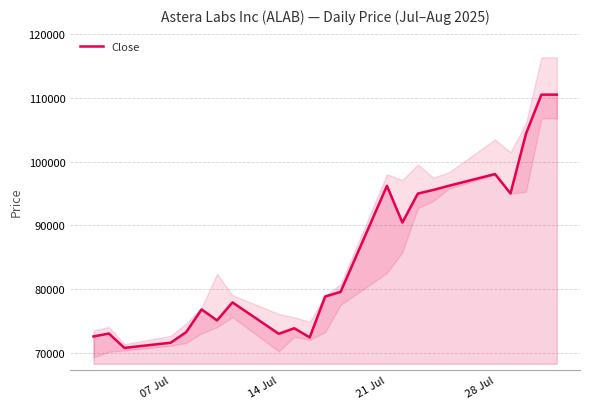

What is the lowest value of the Close series?

70793